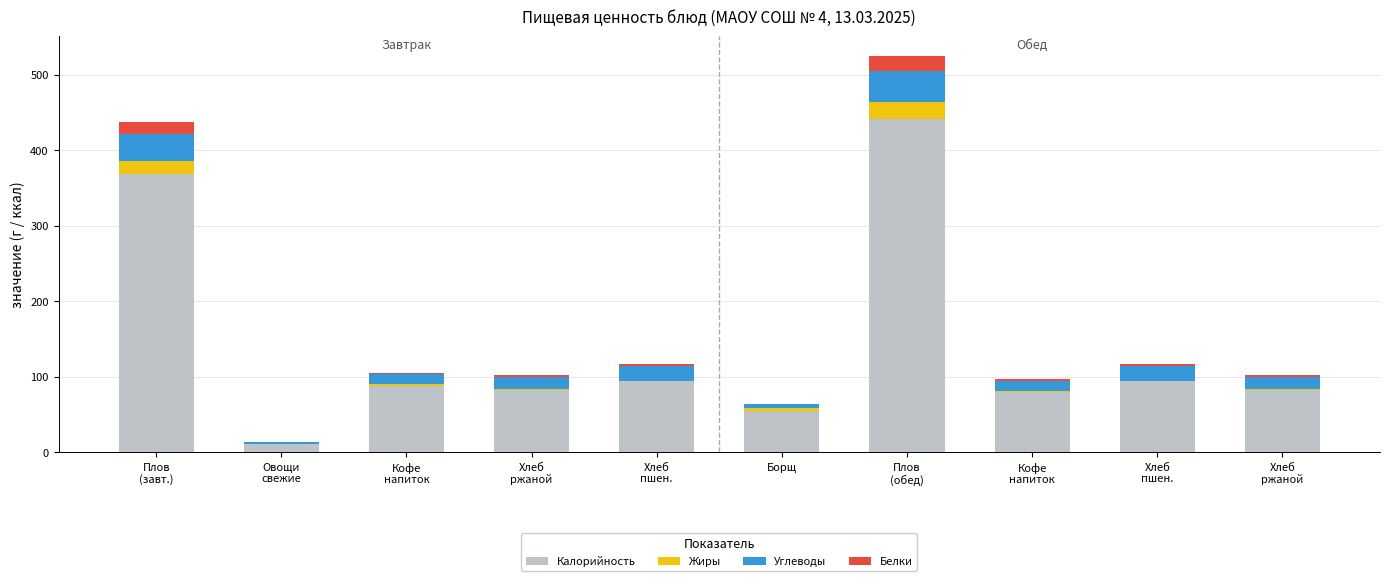

Rank the series at Хлеб
ржаной from lowest to highest value.

Жиры, Белки, Углеводы, Калорийность